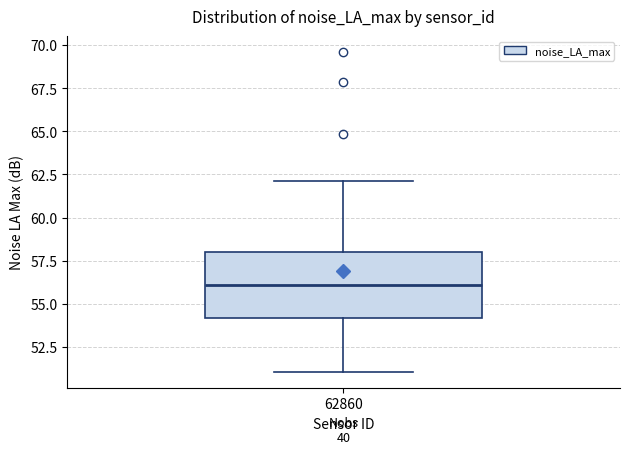

Transcribe this box plot: give where the median line is, the range the box spans, and where the two whiskers end, as read against the y-axis. The values are not printed on the chart, so give them approximately, as read against the axis.

median 56, box 54 to 58, whiskers 51 to 62